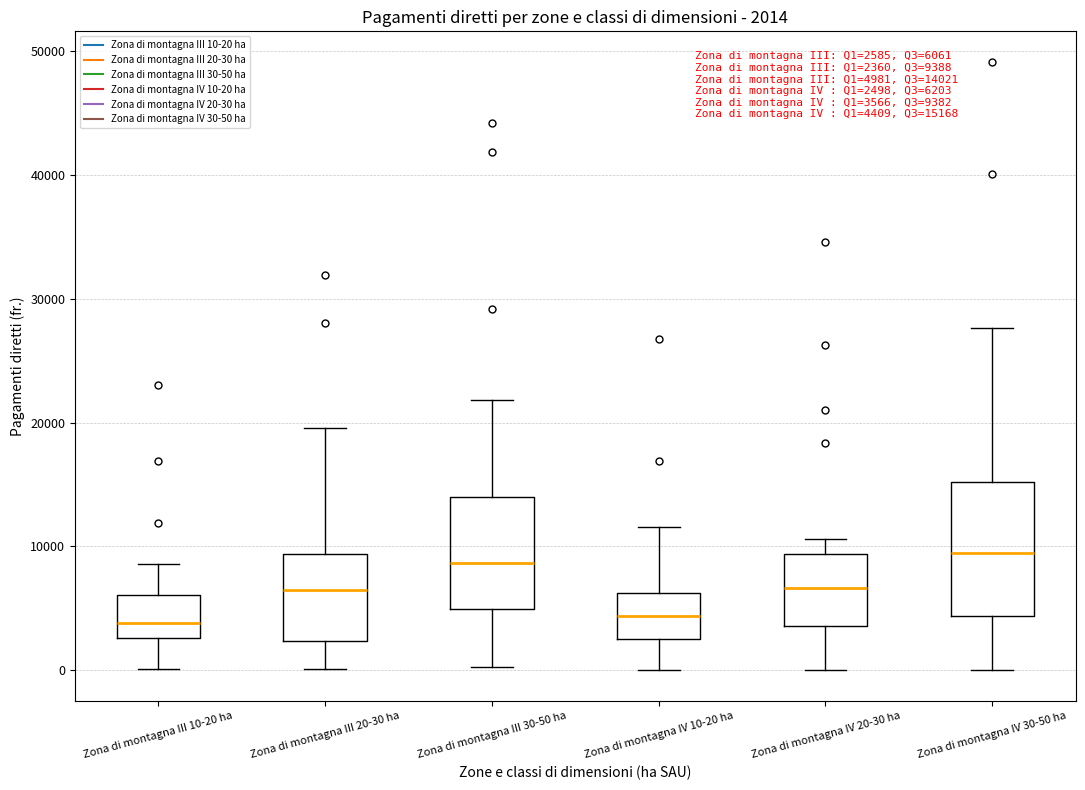

Comparing the boxes themselves (not the whiskers), which one is the tallest?

Zona di montagna IV 30-50 ha